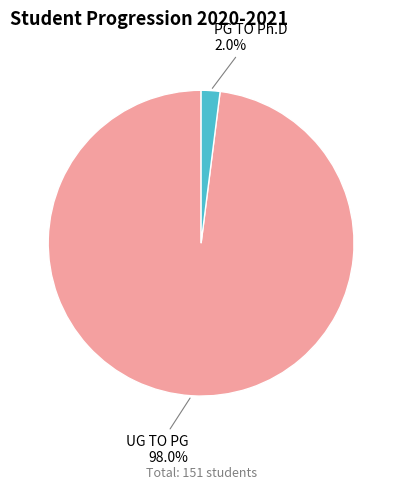

What percentage do UG TO PG and PG TO Ph.D together represent?

100.0%